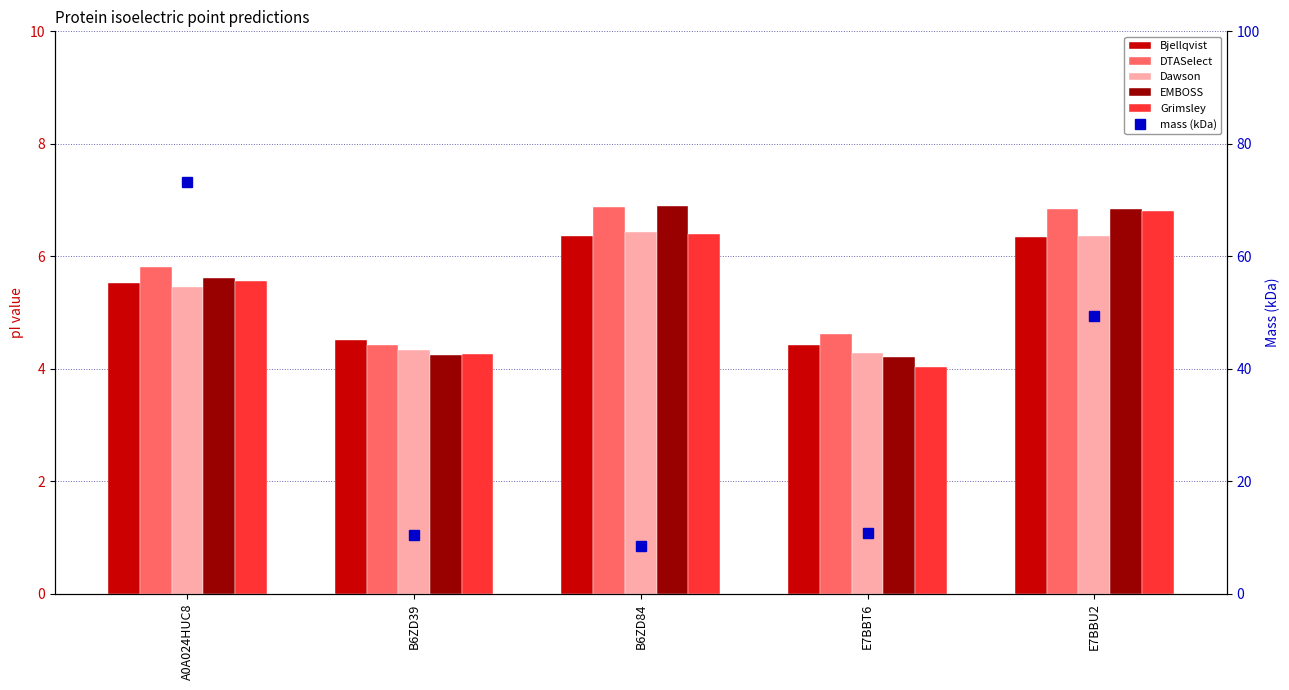

What is the label of the 4th bar from the left?

E7BBT6